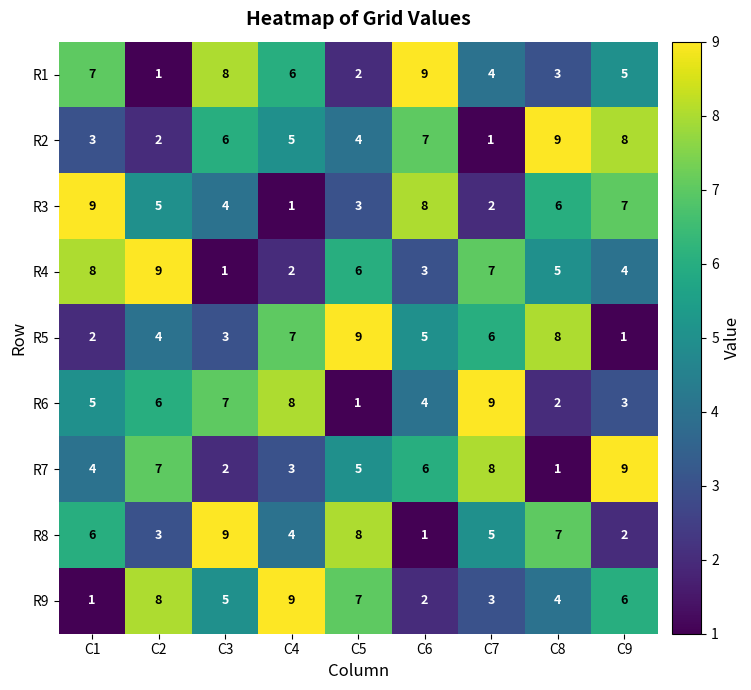

How many distinct data groups are displayed?

9